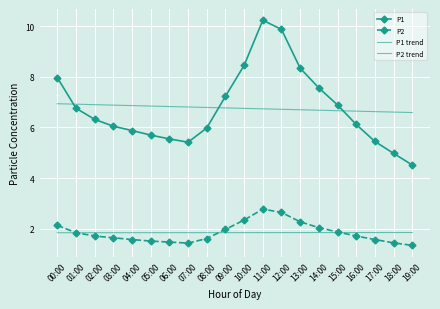

True or false: P2 trend and P2 intersect in this chart.

True